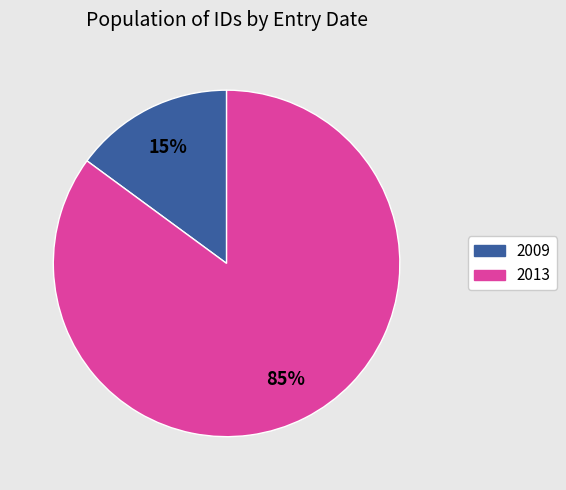

Does any single category account for the majority?

Yes